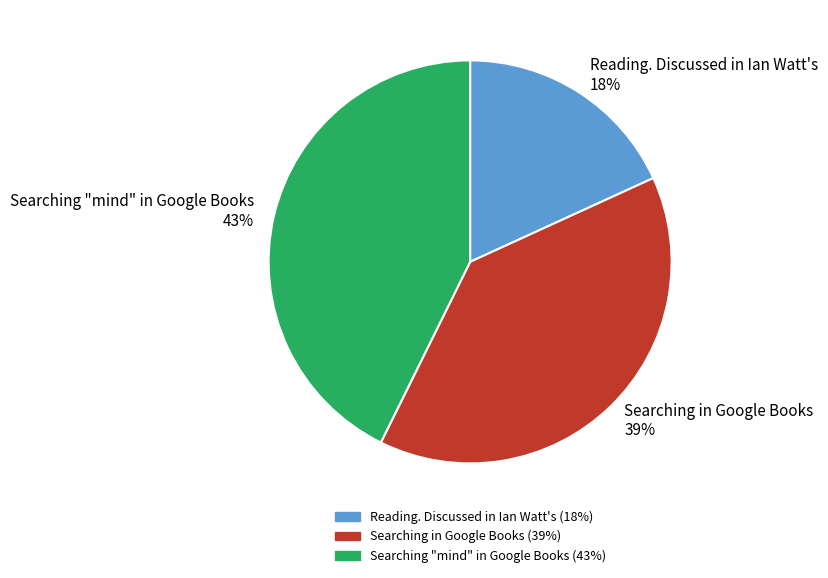

To the nearest percent, what is the difference between the largest and smallest slice percentages?

25%